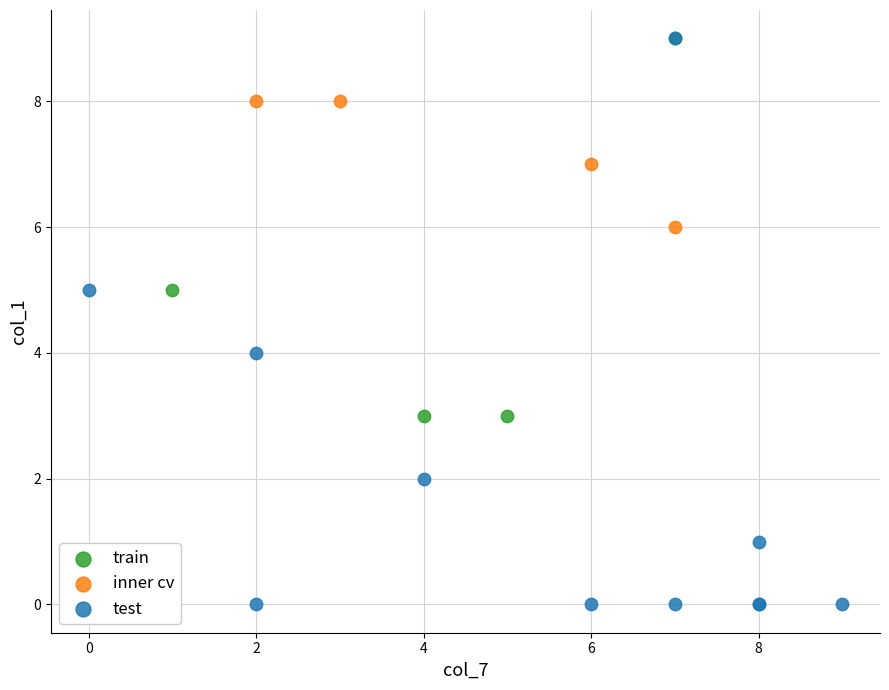

What are all the series names shown in the legend?

train, inner cv, test